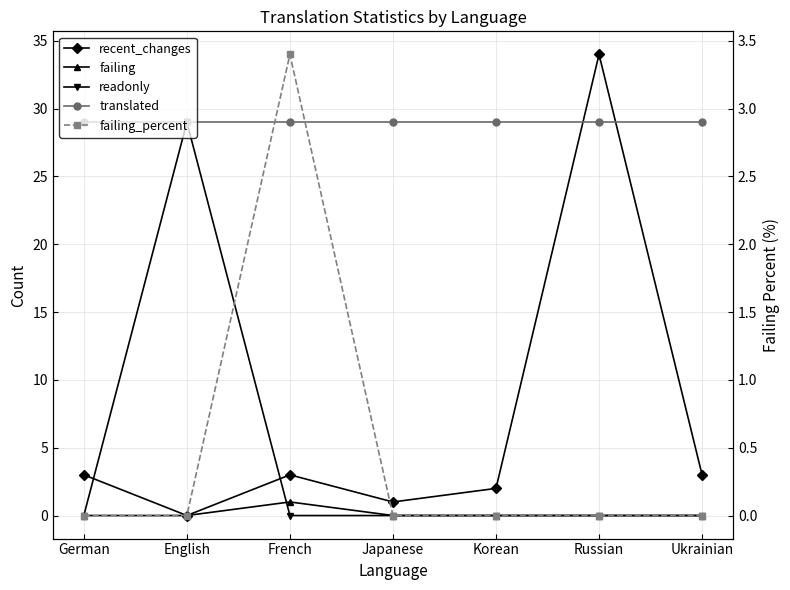

How many series are shown in this chart?

5